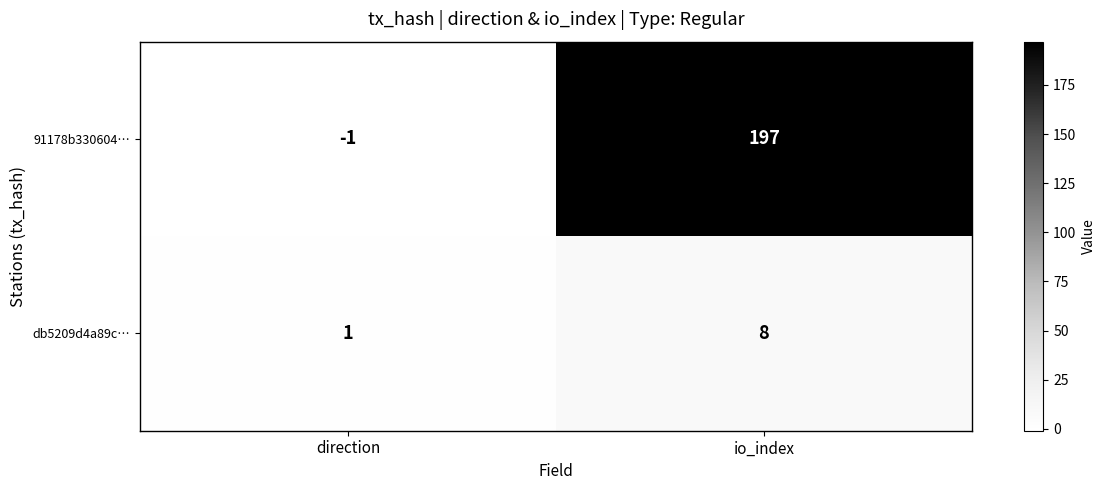

At how many categories does at least one series exceed 152?

1